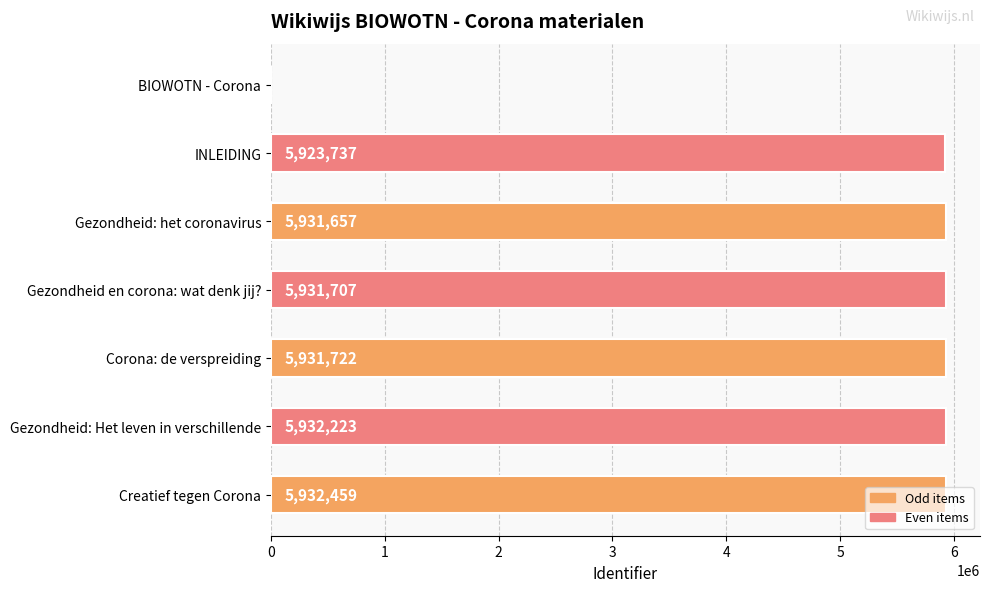

What is the change in value from BIOWOTN - Corona to Gezondheid: Het leven in verschillende?

+5932223